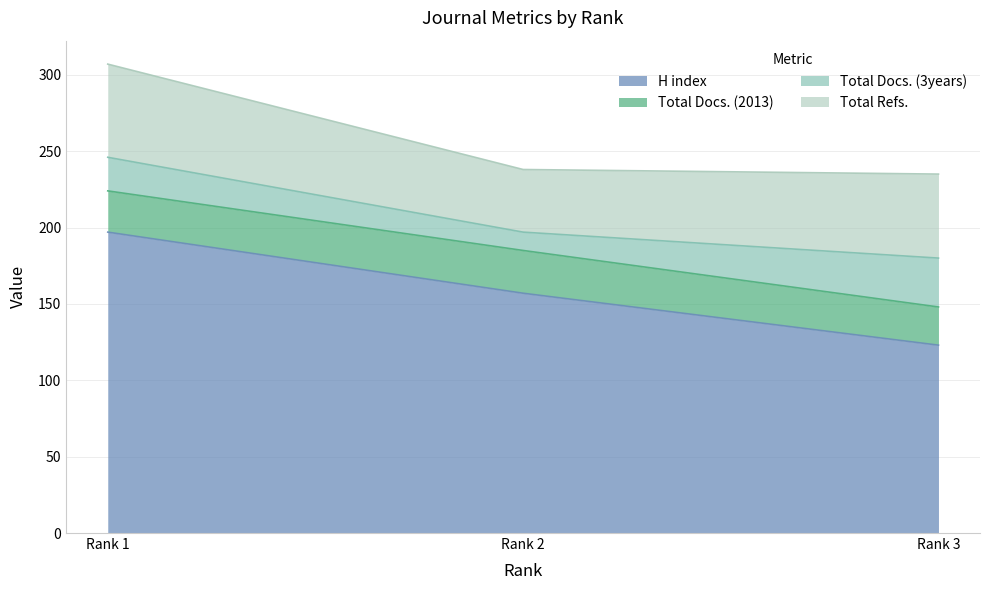

At which category is the sum across all series the highest?

Rank 1